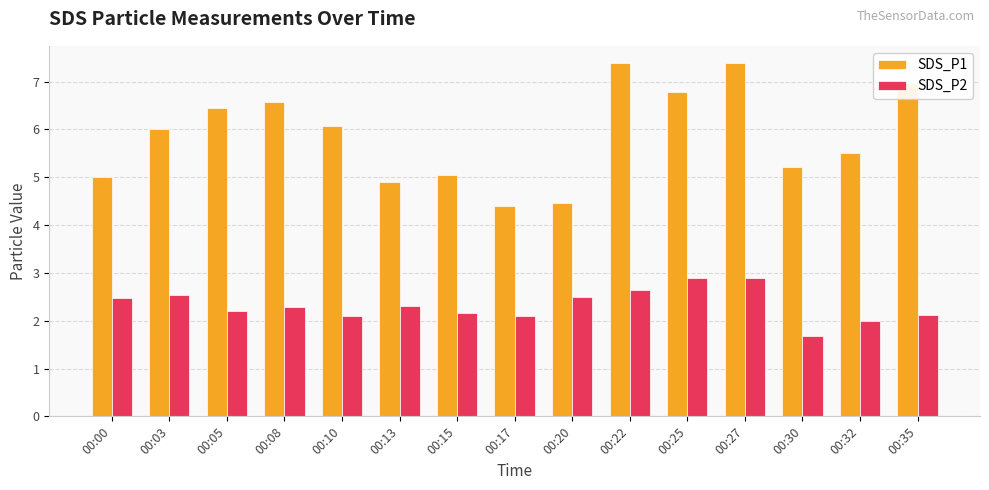

What is the sum of the SDS_P1 values at 00:03 and 00:15?

11.1